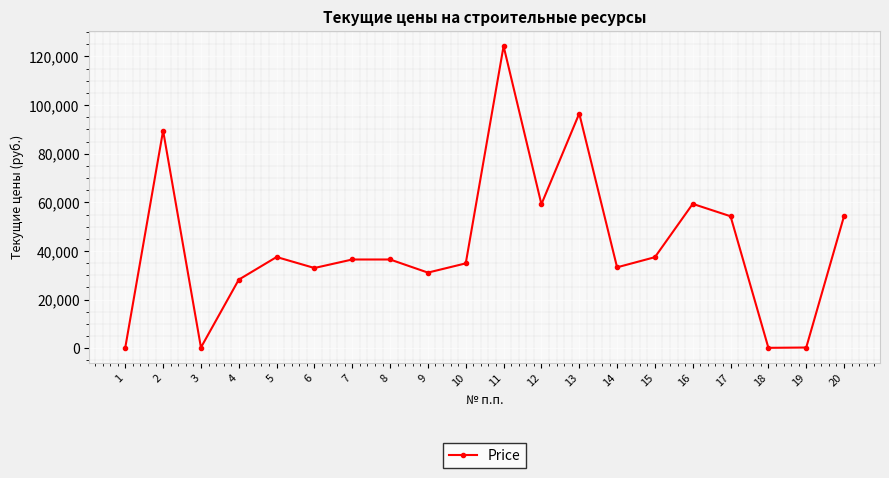

What is the value of the 5th point from the left?

37530.9